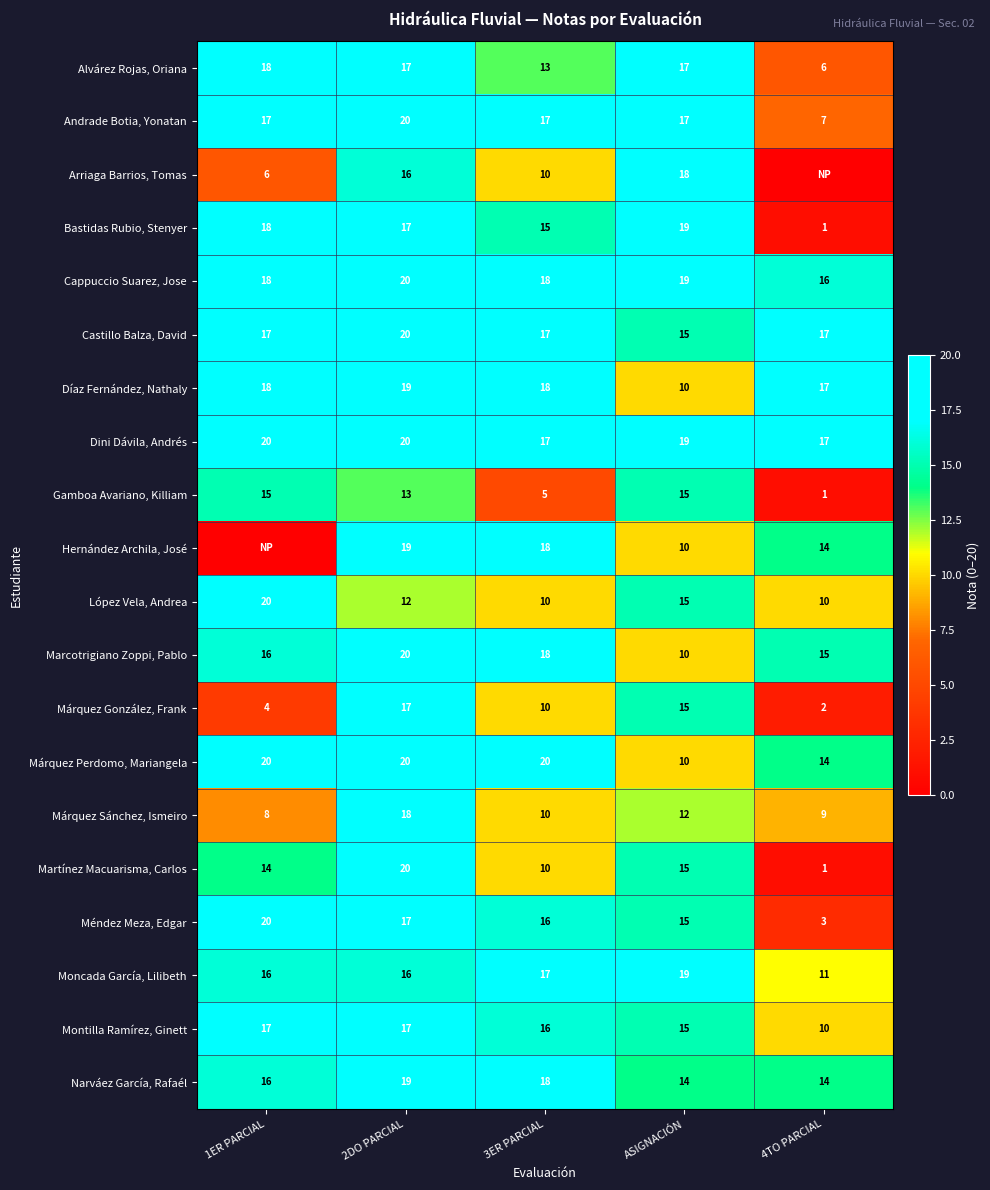

Which label corresponds to the smallest value in the chart?

4TO PARCIAL